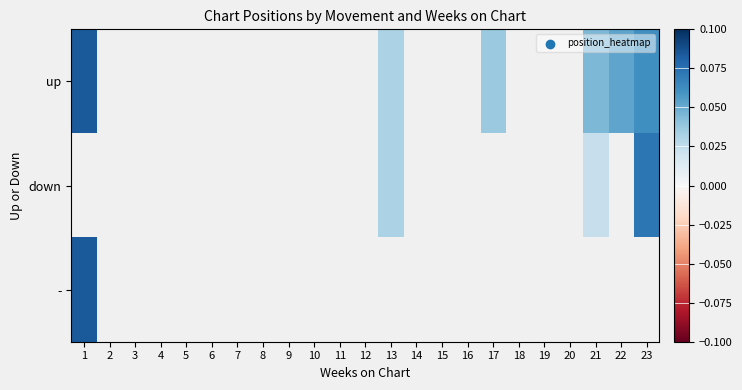

How many distinct data groups are displayed?

3